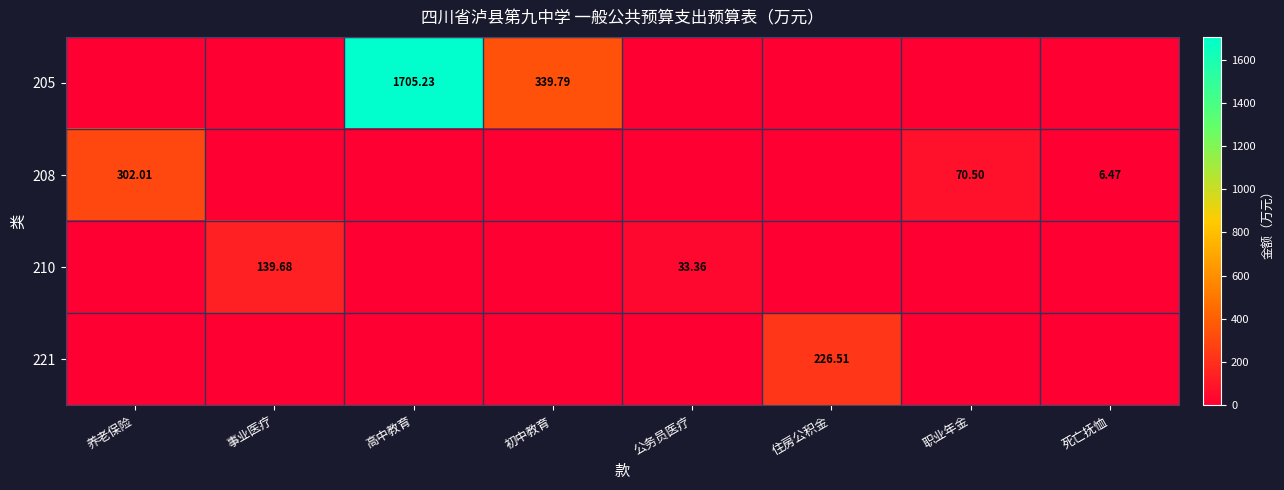

Which series has the widest spread of values?

205